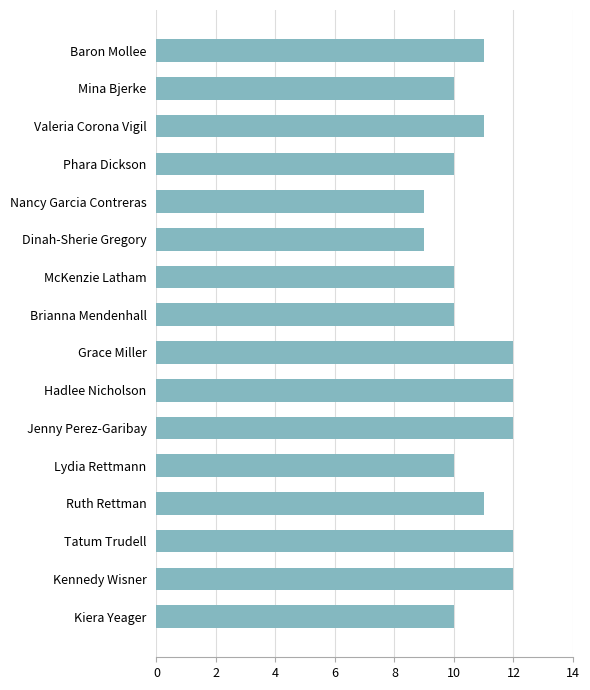

What is the minimum value shown in the chart?

9